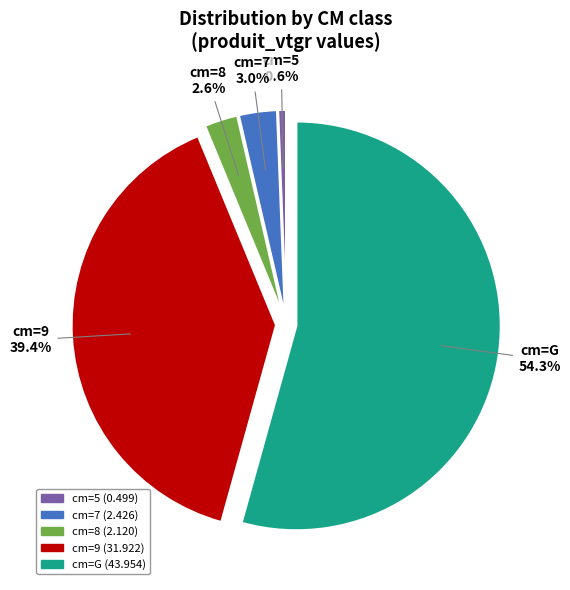

Is there a majority slice in this chart?

Yes